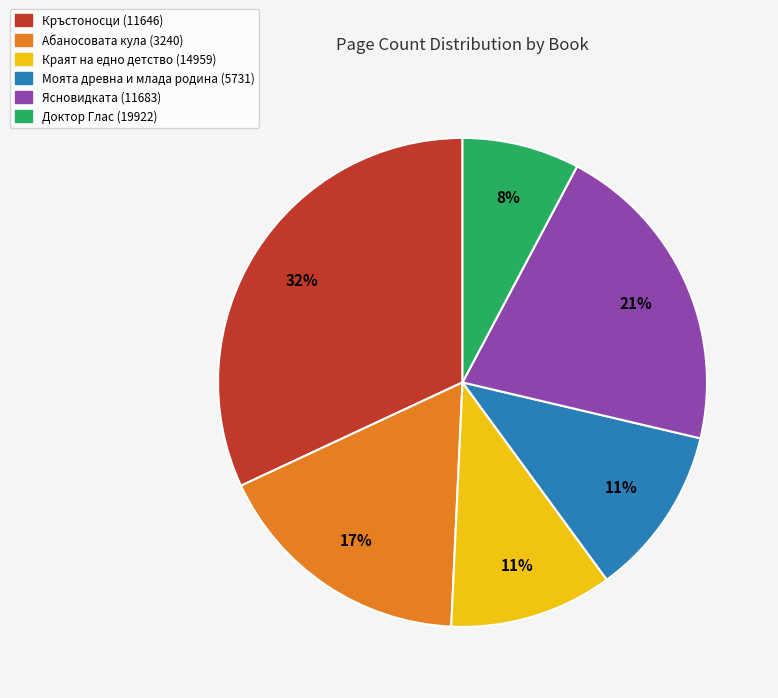

Do Кръстоносци (11646) and Краят на едно детство (14959) together represent more than half of the pie?

No